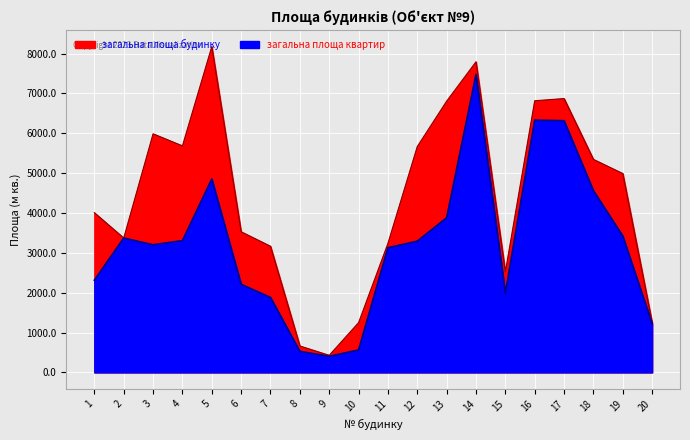

In загальна площа будинку, how many points are higher than both neighbors (excluding endpoints)?

4